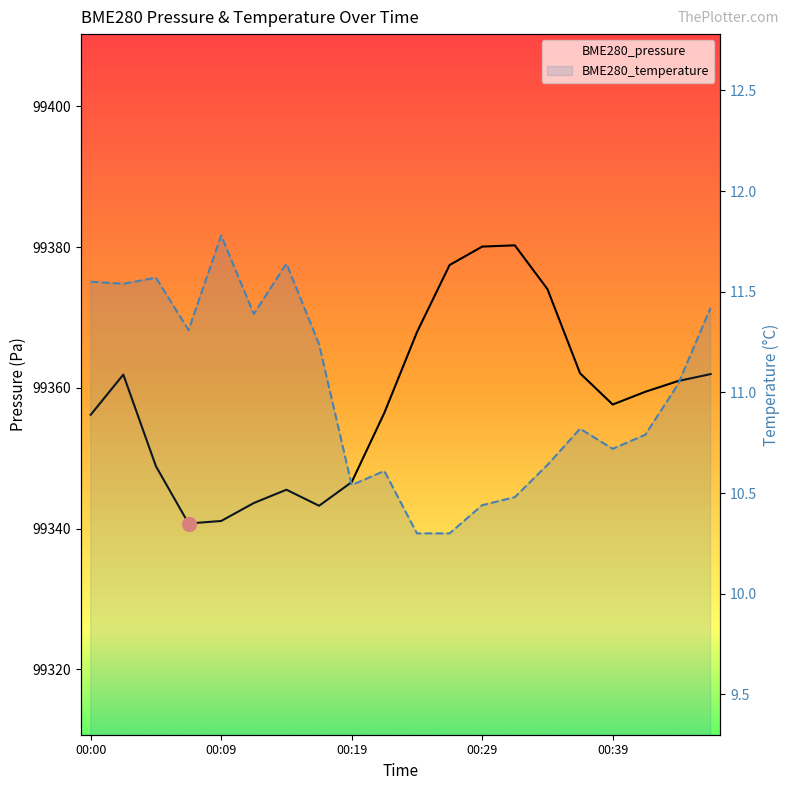

How many interior local valleys does the BME280_temperature series have?

5